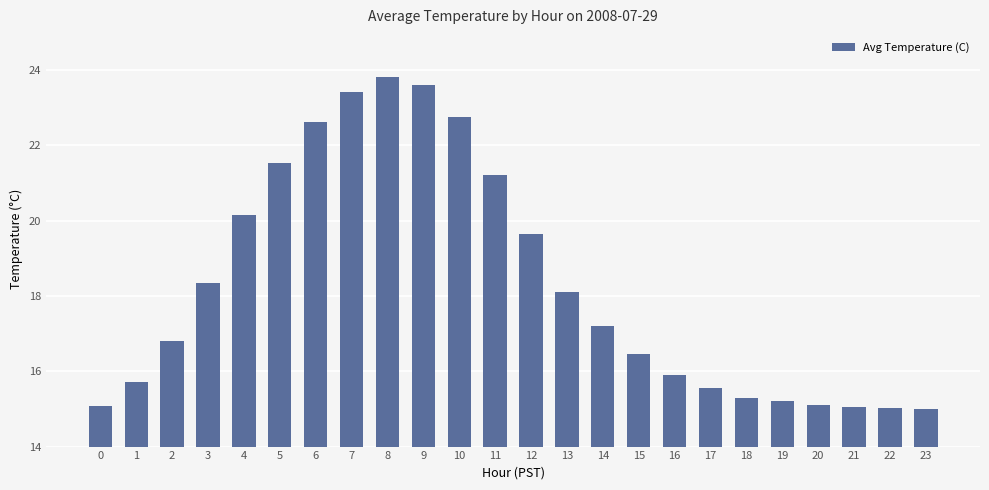

What is the average value?

18.3